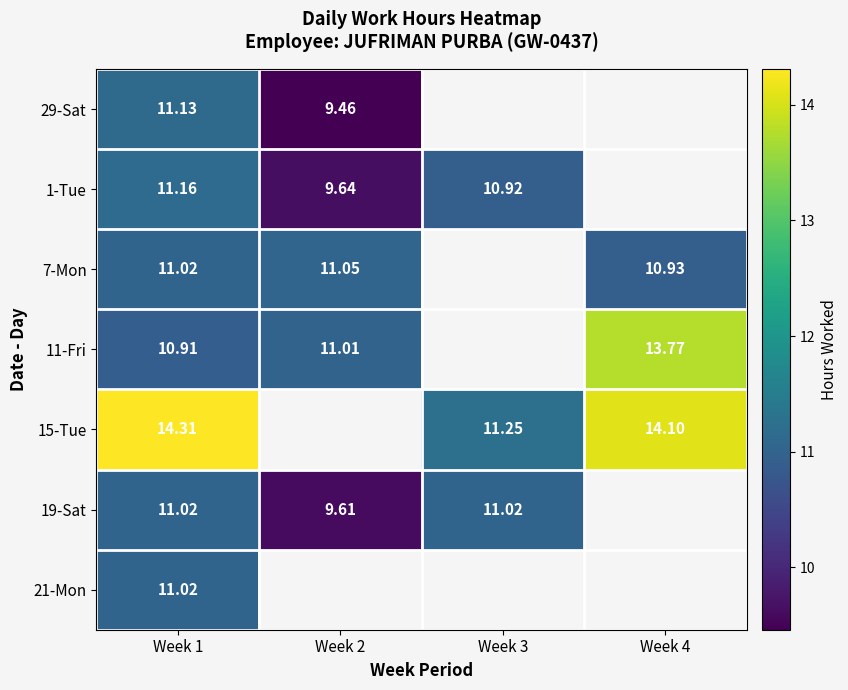

Which has a higher value, Week 4 or Week 3?

Week 3